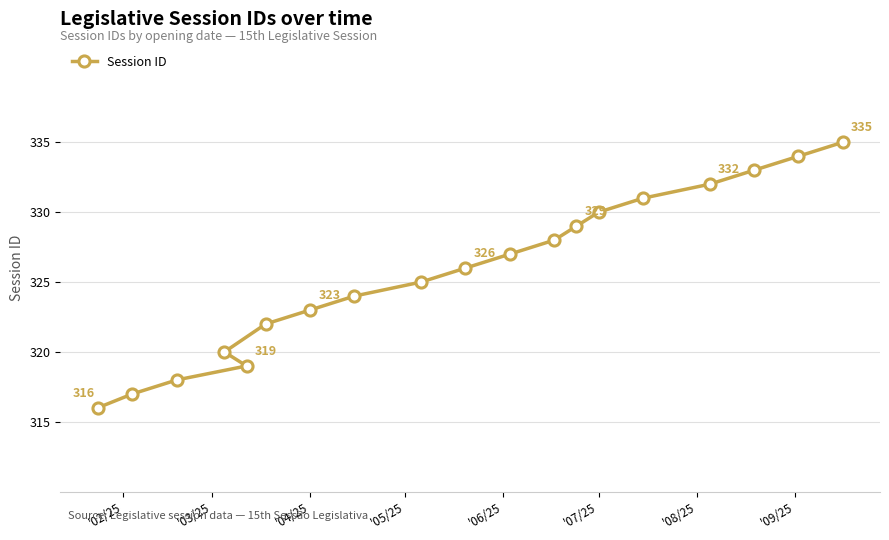

The value at '07/25 is 109. True or false?

False